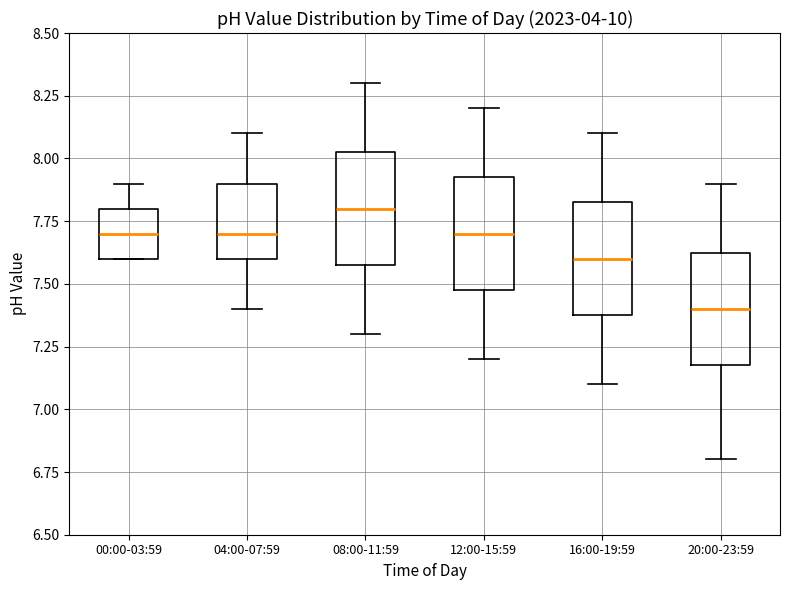

Reading left to right, transcribe this box plot: for each box, give where its median line is, the range the box spans, and where its two whiskers end, as read against the y-axis. The values are not printed on the chart, so give them approximately, as read against the axis.

00:00-03:59: median 7.70, box 7.60 to 7.80, whiskers 7.60 to 7.90
04:00-07:59: median 7.70, box 7.60 to 7.90, whiskers 7.40 to 8.10
08:00-11:59: median 7.80, box 7.60 to 8.05, whiskers 7.30 to 8.30
12:00-15:59: median 7.70, box 7.50 to 7.95, whiskers 7.20 to 8.20
16:00-19:59: median 7.60, box 7.40 to 7.85, whiskers 7.10 to 8.10
20:00-23:59: median 7.40, box 7.20 to 7.65, whiskers 6.80 to 7.90